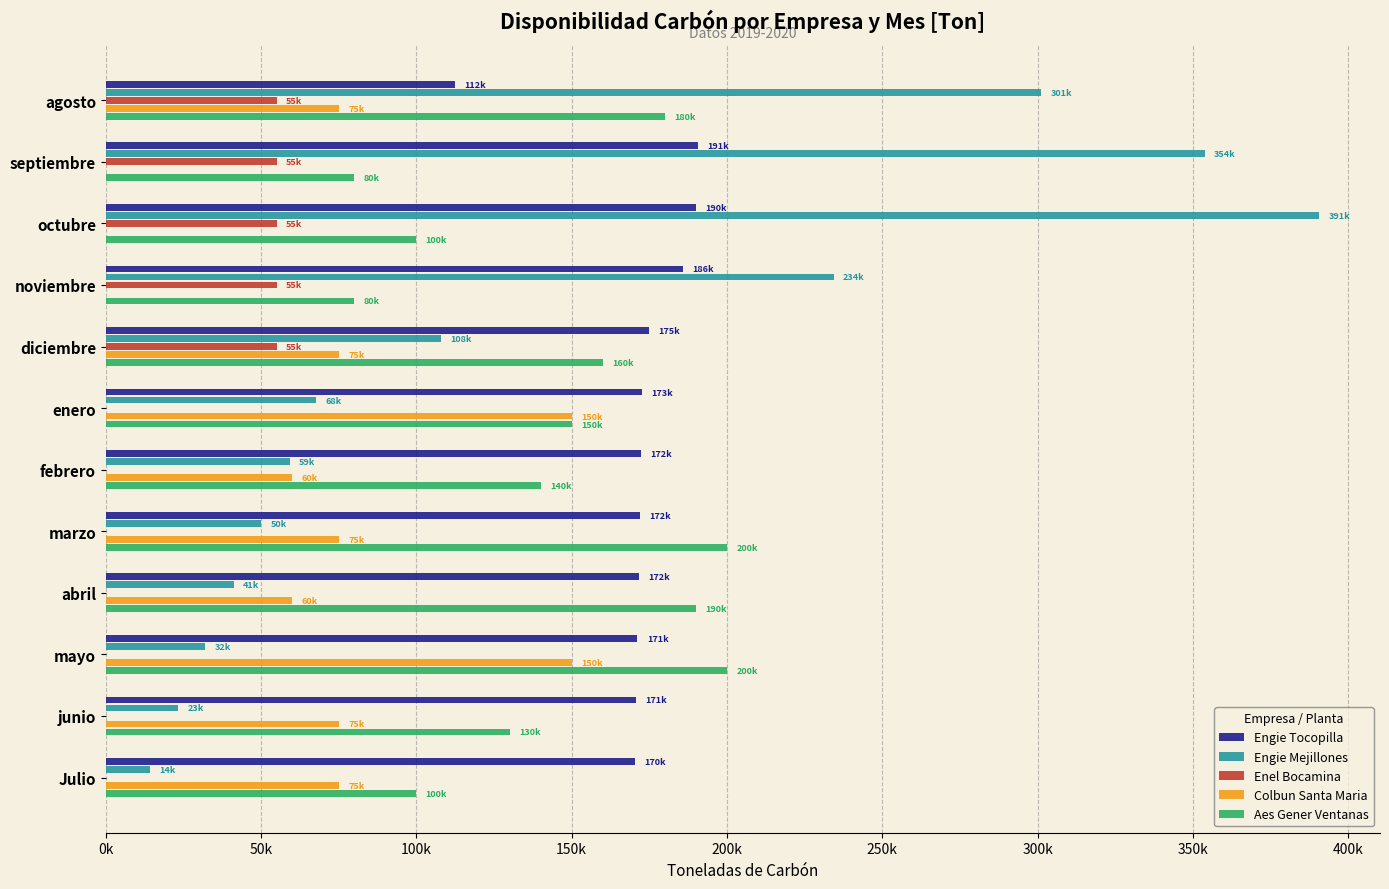

At how many categories does at least one series exceed 329206?

2